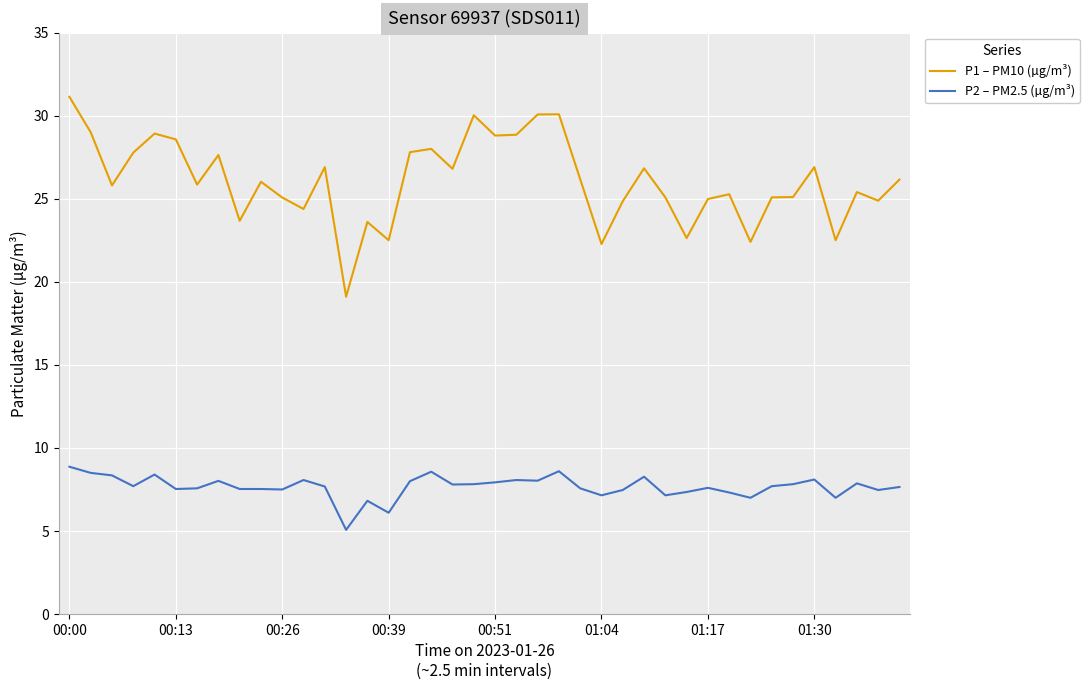

What is the difference between the maximum and minimum values in the P1 – PM10 (µg/m³) series?

12.0